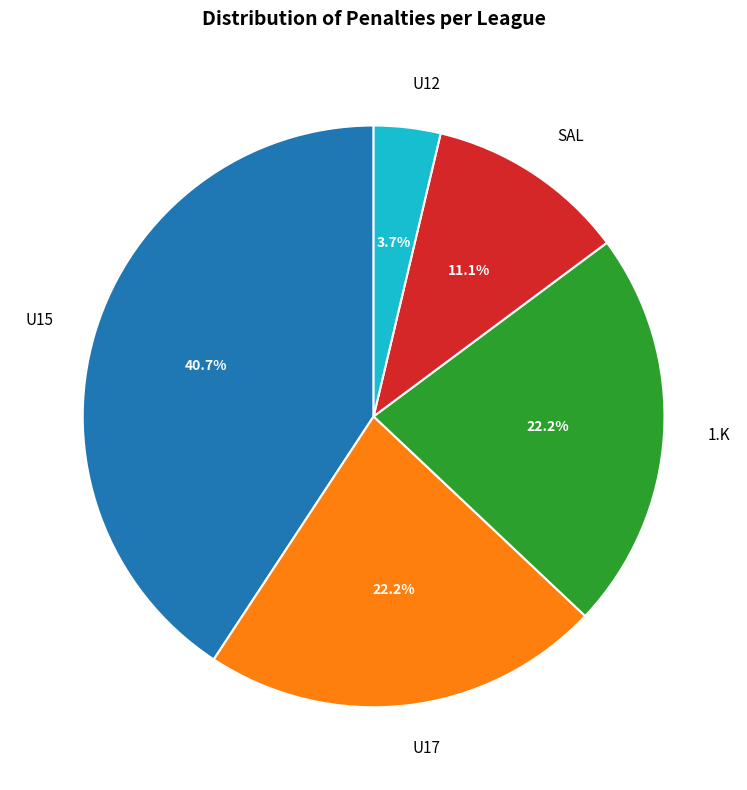

Count the number of slices in the pie.

5